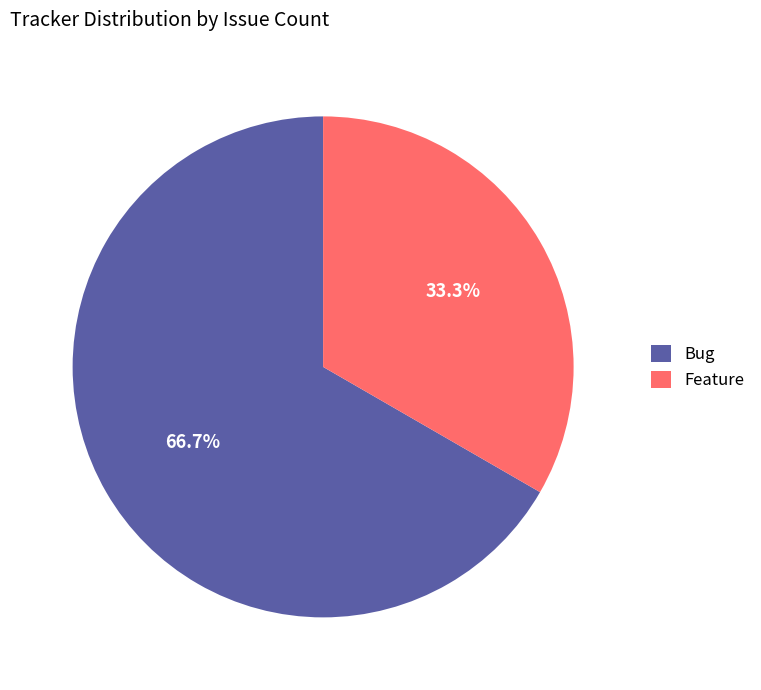

How many segments does this pie chart have?

2